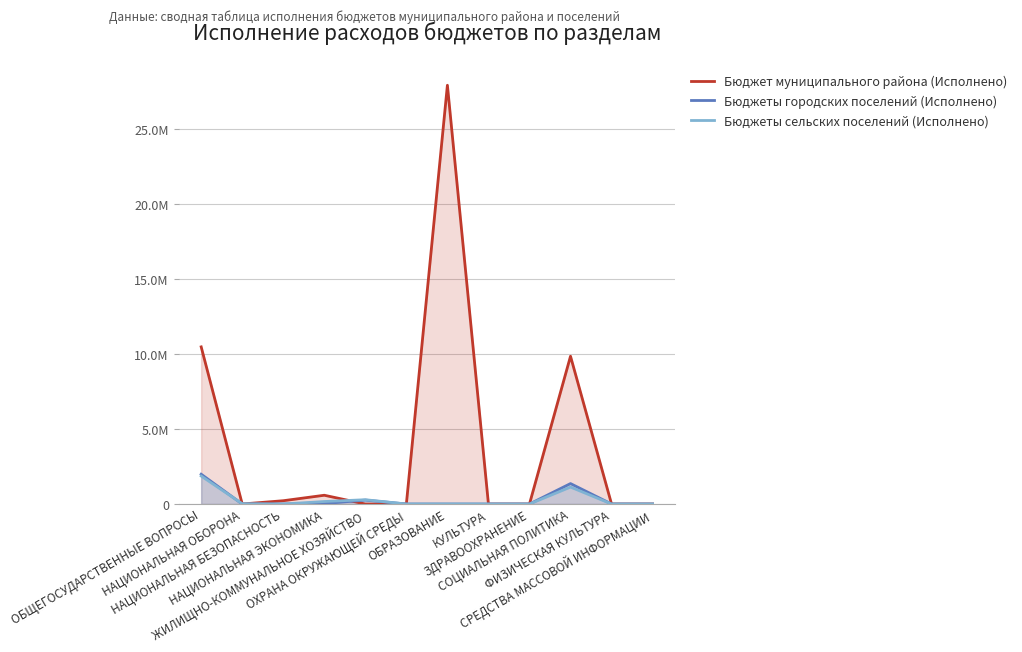

What is the label of the 1st point from the right?

СРЕДСТВА МАССОВОЙ ИНФОРМАЦИИ